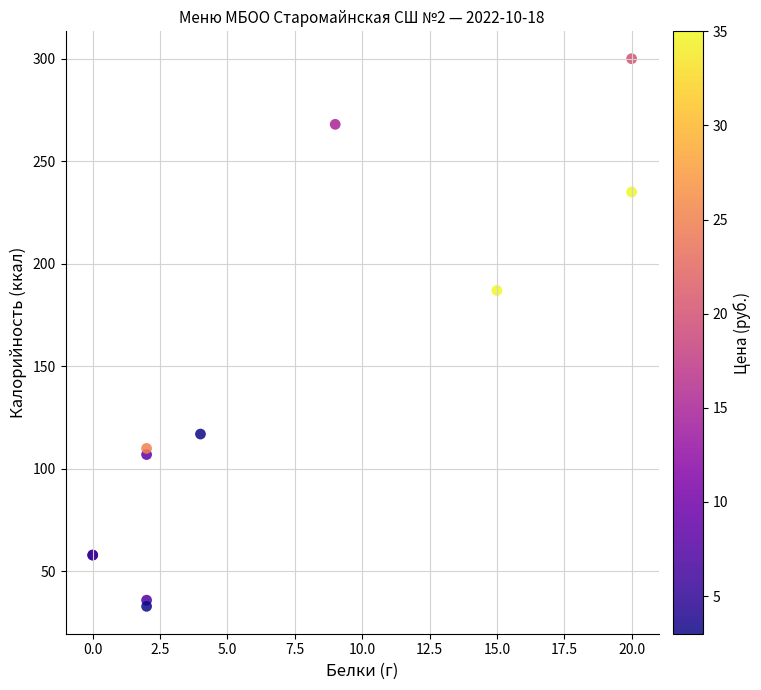

What Y value in the scatter plot is closest to 166?

187